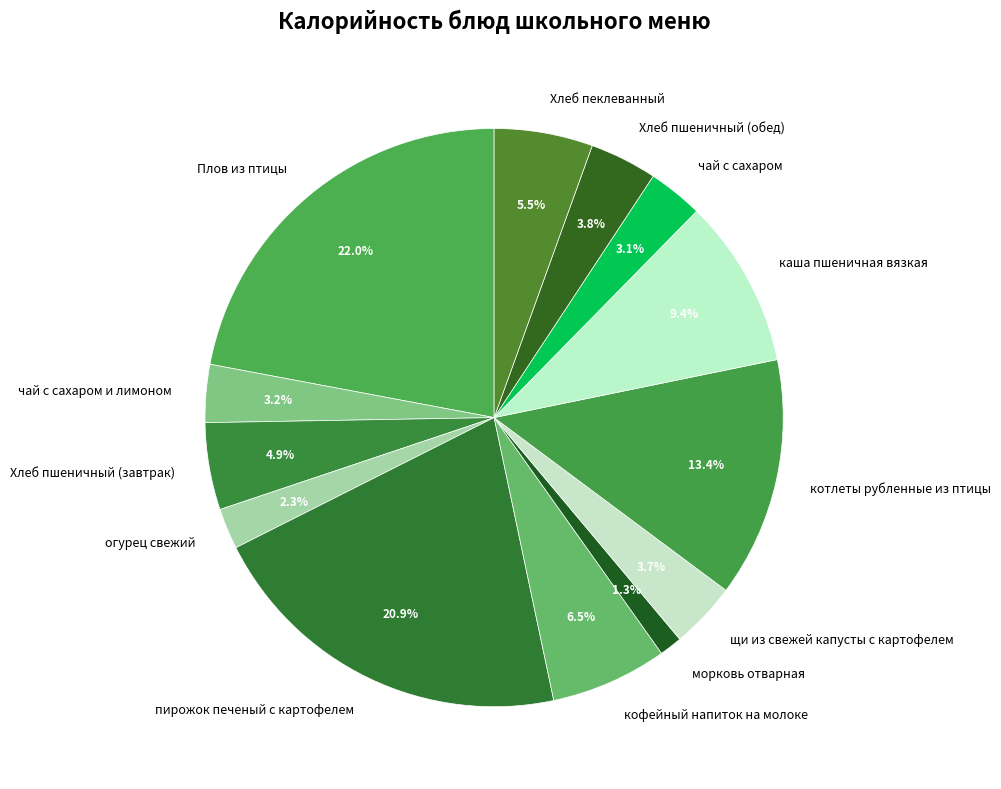

Which slice is the smallest?

морковь отварная